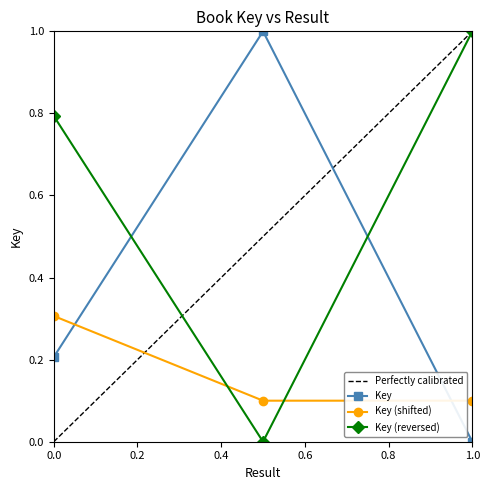

True or false: Key (reversed) has a value of 0.8 at 0.0.

True